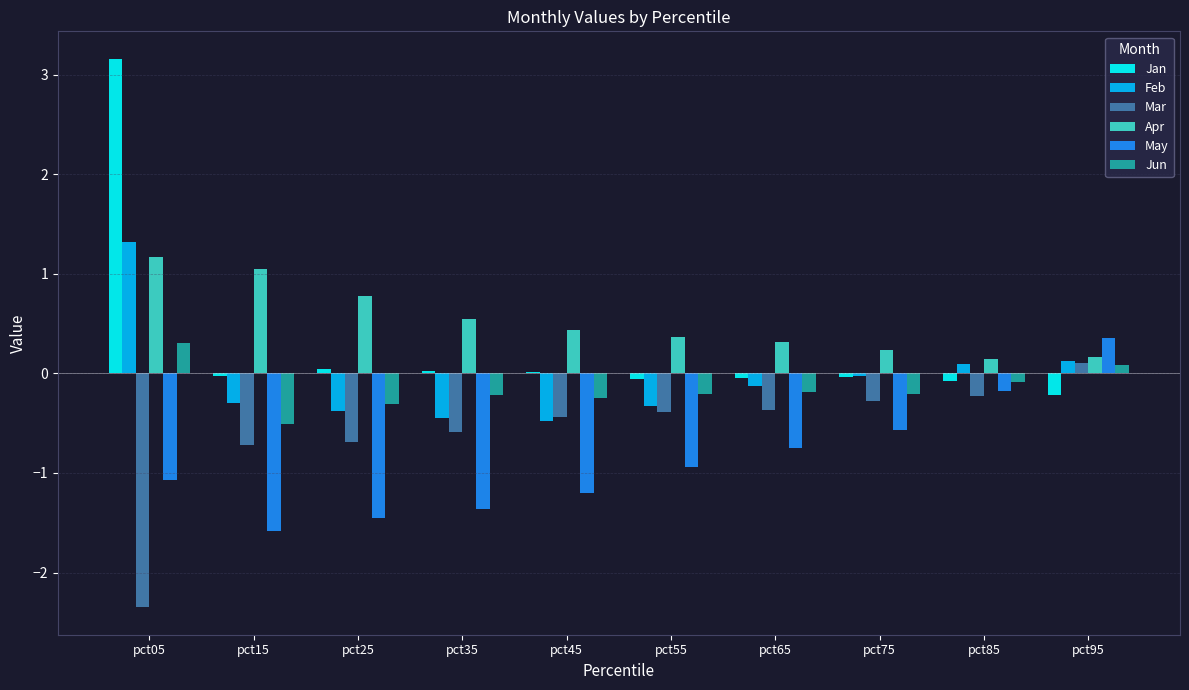

How many data points in Mar are above 0?

1